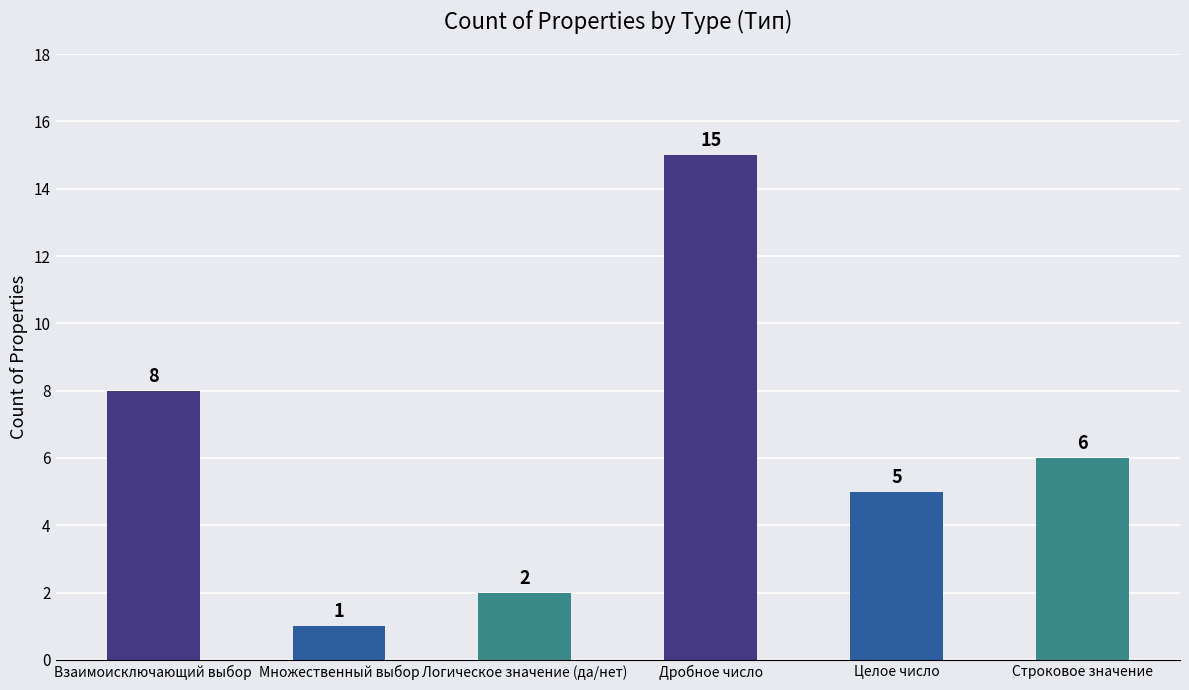

Does the chart contain any negative values?

No